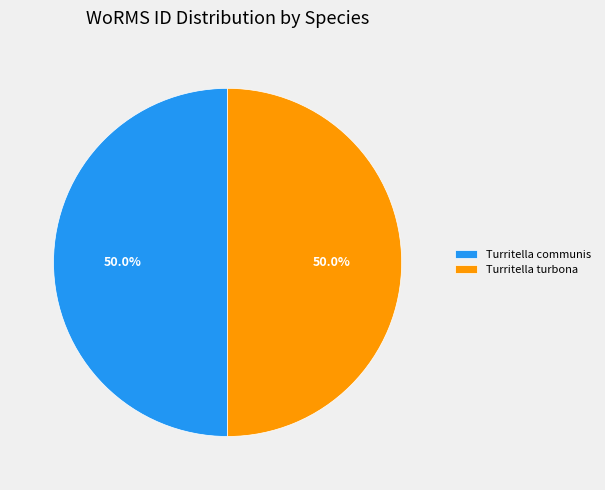

Count the number of slices in the pie.

2